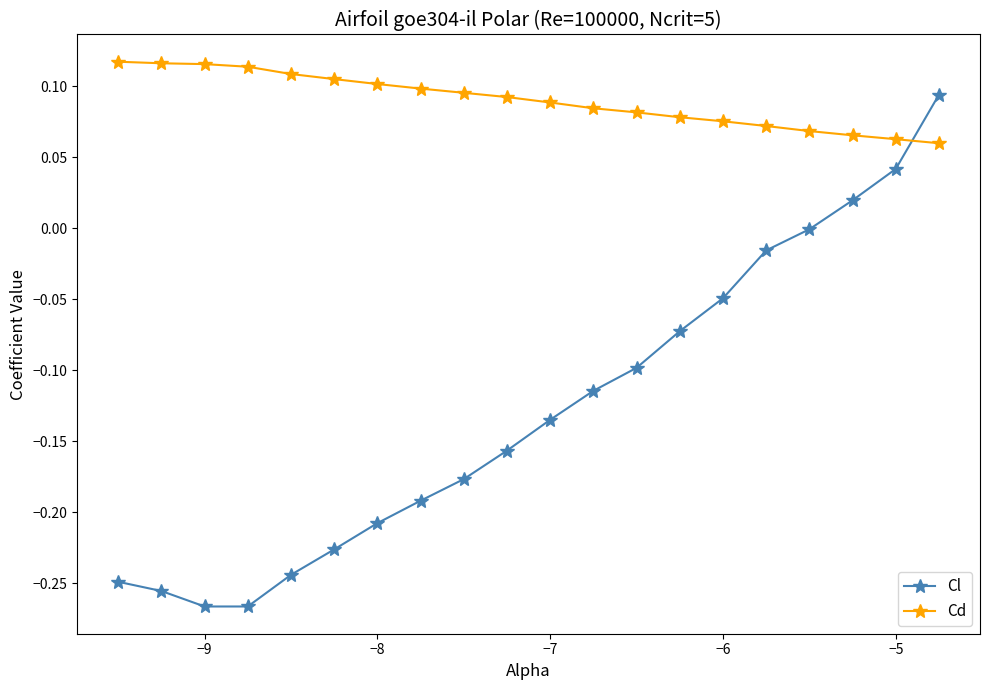

List the series in order of their overall mean, lowest first.

Cl, Cd